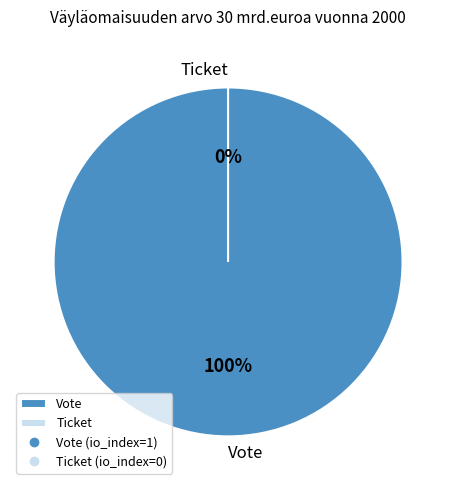

Is there a majority slice in this chart?

Yes